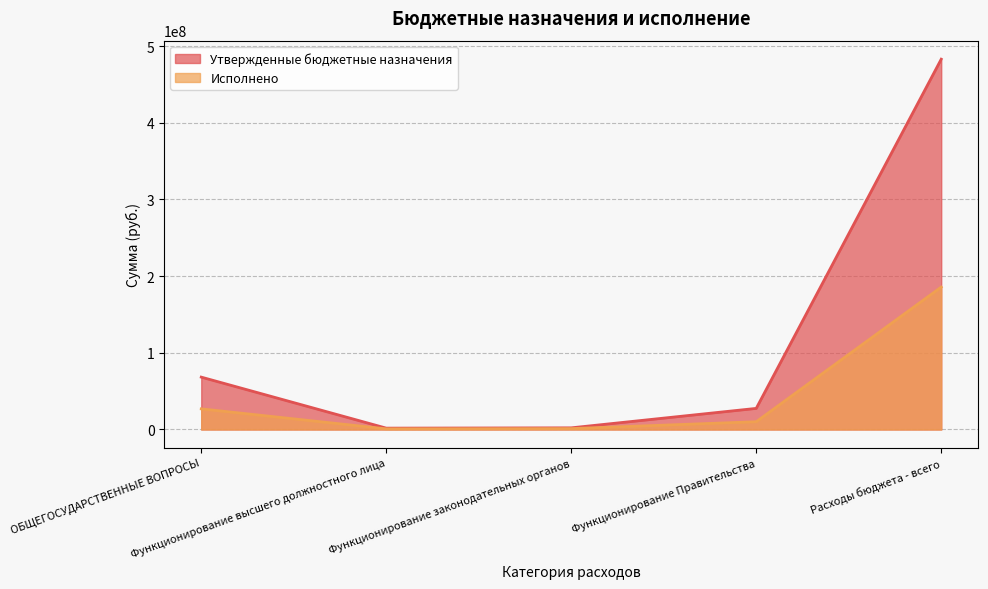

What is the label of the 5th point from the right?

ОБЩЕГОСУДАРСТВЕННЫЕ ВОПРОСЫ